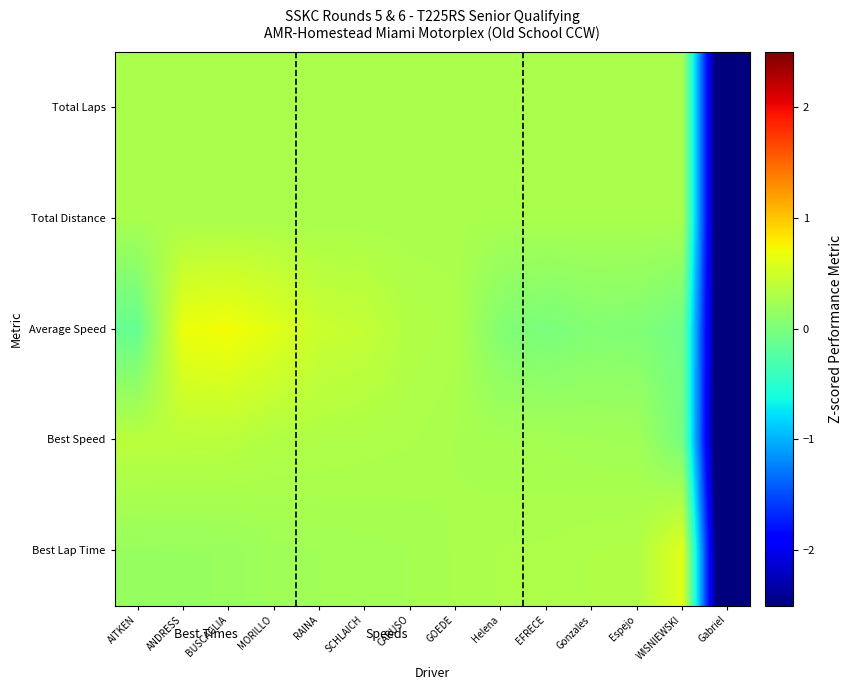

Reading right to left, list all the values displayed in this chart.

Best Lap Time: Gabriel=-3.6	WISNIEWSKI=0.6	Espejo=0.3	Gonzales=0.3	EFRECE=0.3	Helena=0.3	GOEDE=0.3	CARUSO=0.3	SCHLAICH=0.2	RAINA=0.2	MORILLO=0.2	BUSCAGLIA=0.2	ANDRESS=0.2	AITKEN=0.2
Best Speed: Gabriel=-3.6	WISNIEWSKI=-0.0	Espejo=0.2	Gonzales=0.2	EFRECE=0.3	Helena=0.3	GOEDE=0.3	CARUSO=0.3	SCHLAICH=0.3	RAINA=0.3	MORILLO=0.3	BUSCAGLIA=0.4	ANDRESS=0.4	AITKEN=0.4
Average Speed: Gabriel=-3.5	WISNIEWSKI=-0.1	Espejo=0.0	Gonzales=0.0	EFRECE=-0.0	Helena=0.0	GOEDE=0.3	CARUSO=0.3	SCHLAICH=0.4	RAINA=0.5	MORILLO=0.6	BUSCAGLIA=0.7	ANDRESS=0.7	AITKEN=-0.1
Total Distance: Gabriel=-3.6	WISNIEWSKI=0.3	Espejo=0.3	Gonzales=0.3	EFRECE=0.3	Helena=0.3	GOEDE=0.3	CARUSO=0.3	SCHLAICH=0.3	RAINA=0.3	MORILLO=0.3	BUSCAGLIA=0.3	ANDRESS=0.3	AITKEN=0.3
Total Laps: Gabriel=-3.6	WISNIEWSKI=0.3	Espejo=0.3	Gonzales=0.3	EFRECE=0.3	Helena=0.3	GOEDE=0.3	CARUSO=0.3	SCHLAICH=0.3	RAINA=0.3	MORILLO=0.3	BUSCAGLIA=0.3	ANDRESS=0.3	AITKEN=0.3